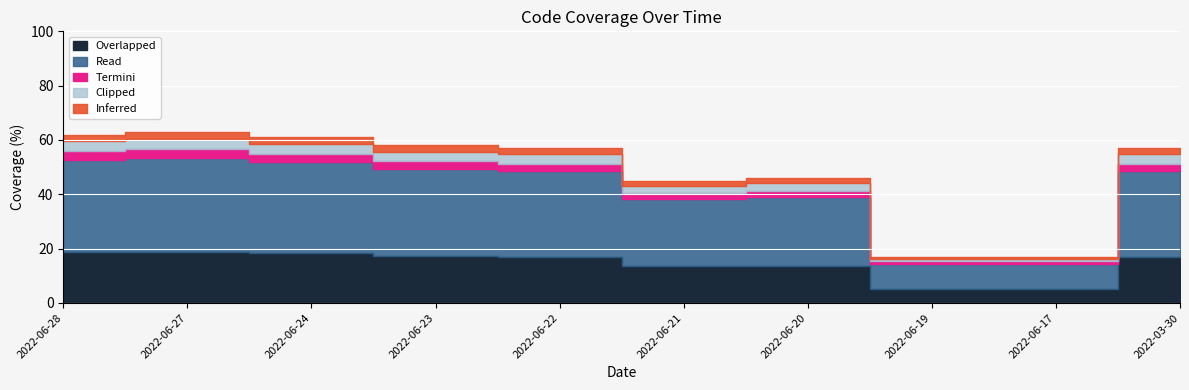

What is the greatest value displayed?

63